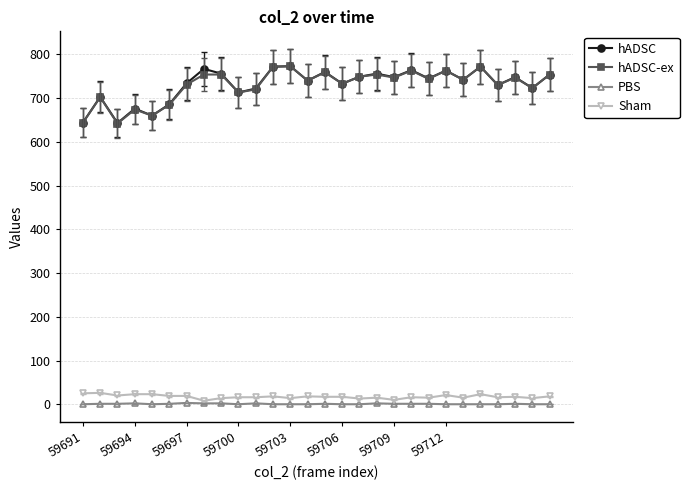

True or false: hADSC and PBS intersect in this chart.

False